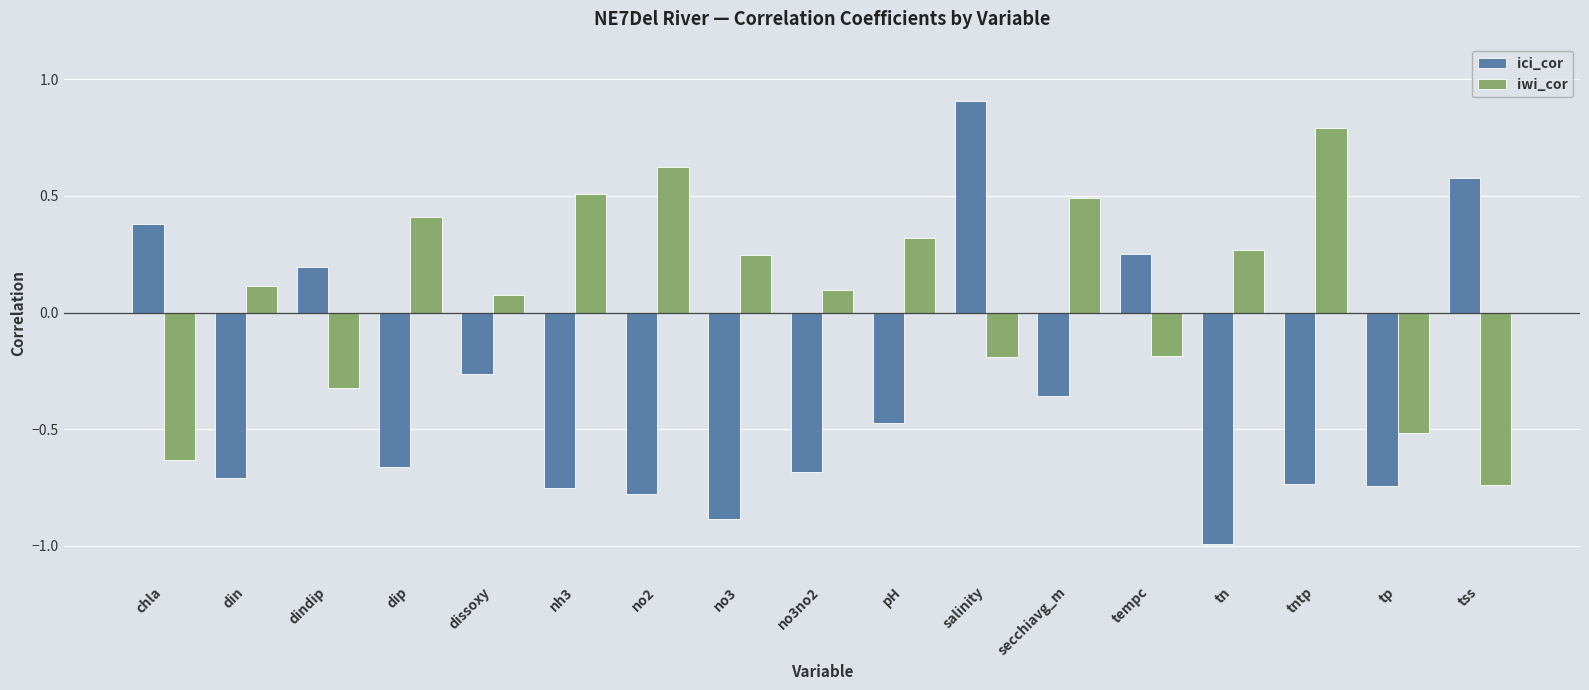

How many values in iwi_cor are below zero?

6